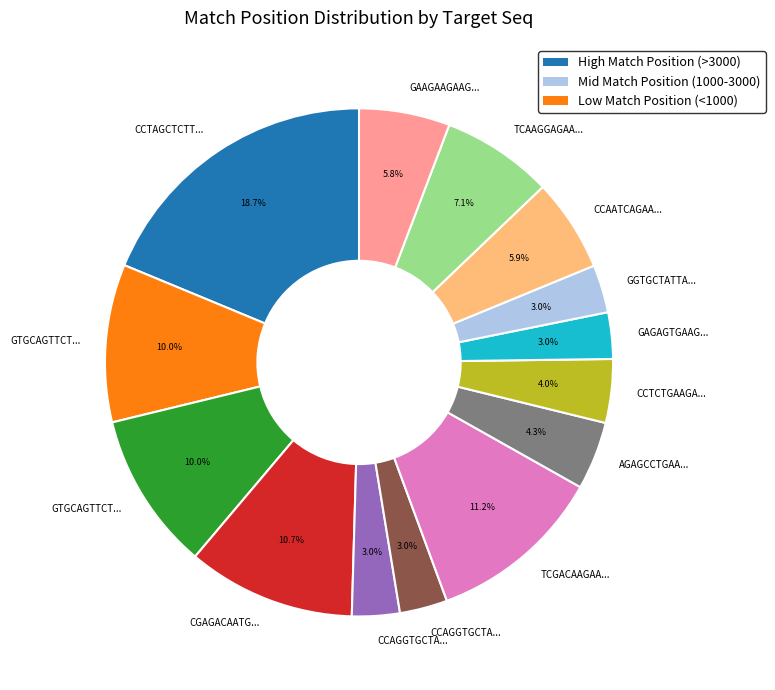

Is there any slice that represents more than half of the pie?

No